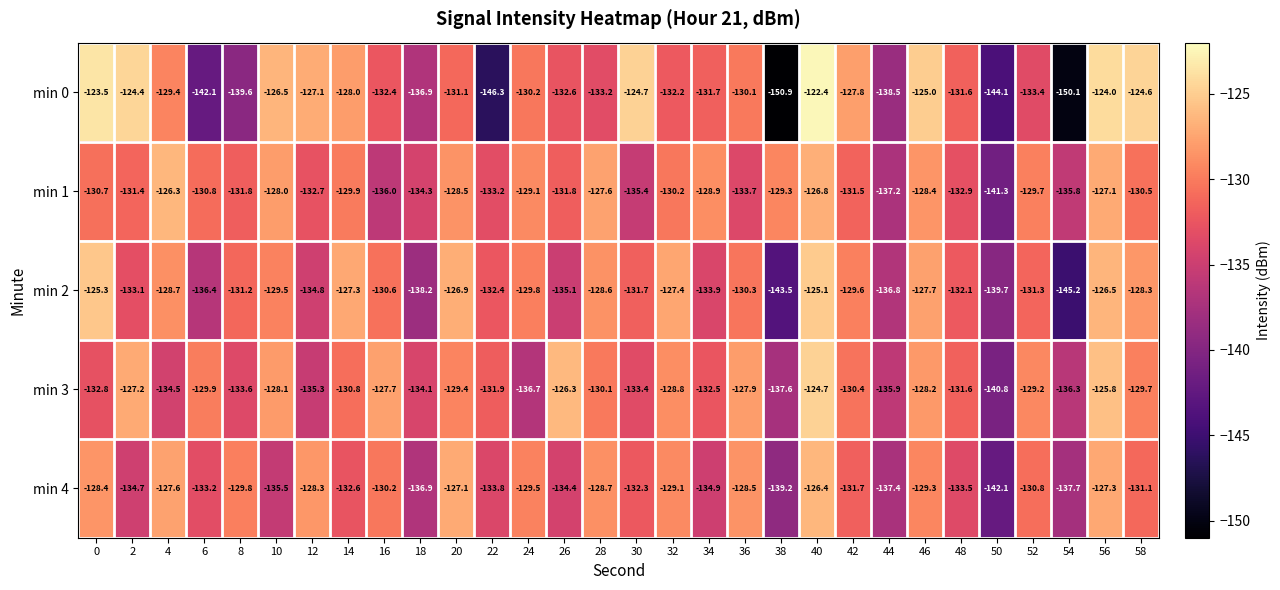

How many values in the min 2 series exceed -130?

13